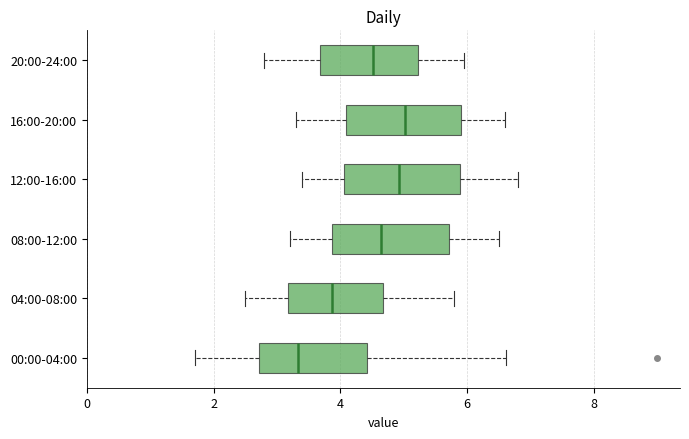

Where does the median line of the box for 08:00-12:00 sit on the x-axis? The values are not printed on the chart, so give them approximately, as read against the axis.

4.6